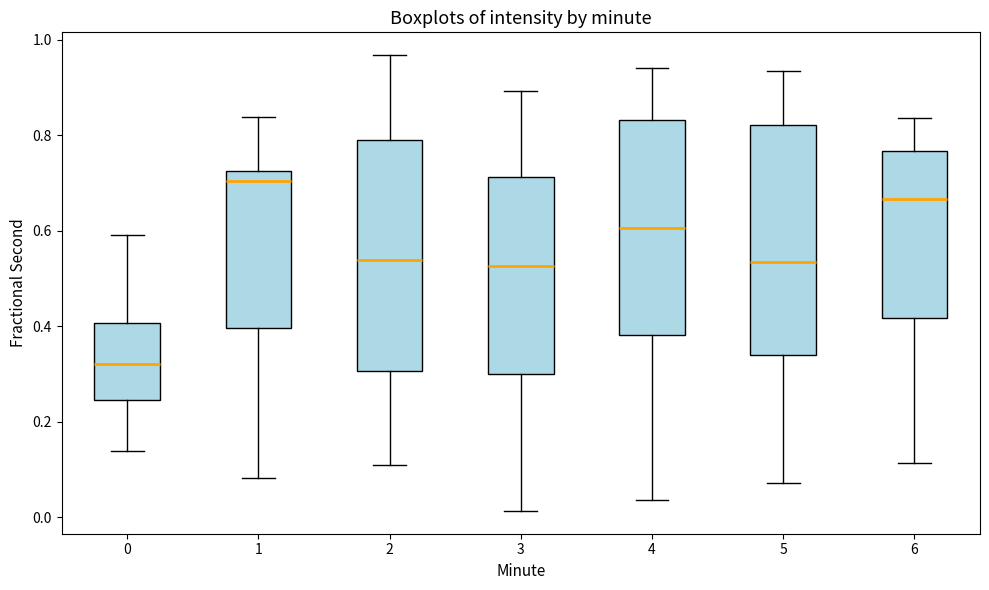

Where does the upper whisker of the box at x = 2 end on the y-axis? The values are not printed on the chart, so give them approximately, as read against the axis.

0.96